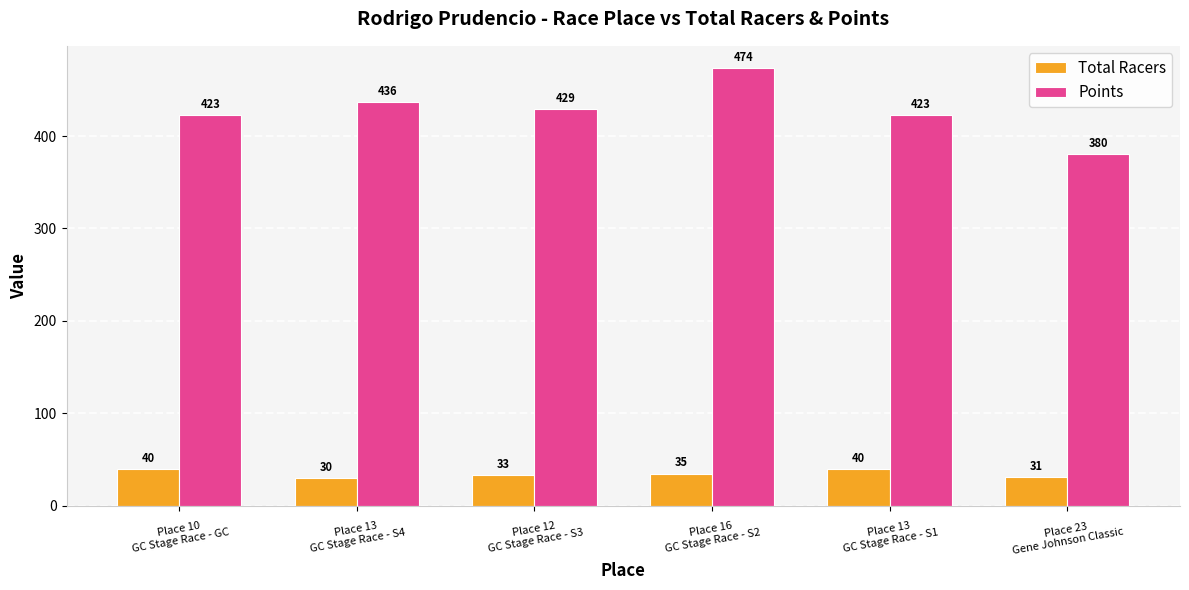

Where does the Points series first go above 428?

Place 13
GC Stage Race - S4